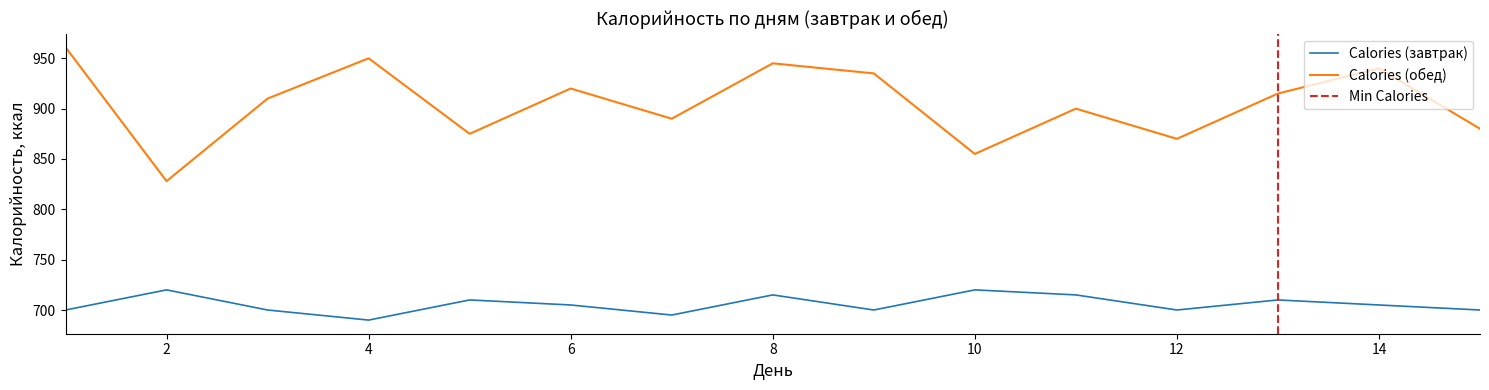

True or false: Calories (обед) and Calories (завтрак) intersect in this chart.

False